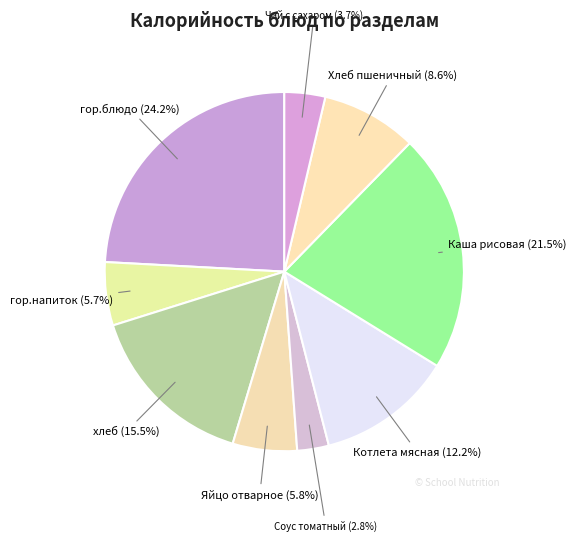

How many slices are in this pie chart?

9